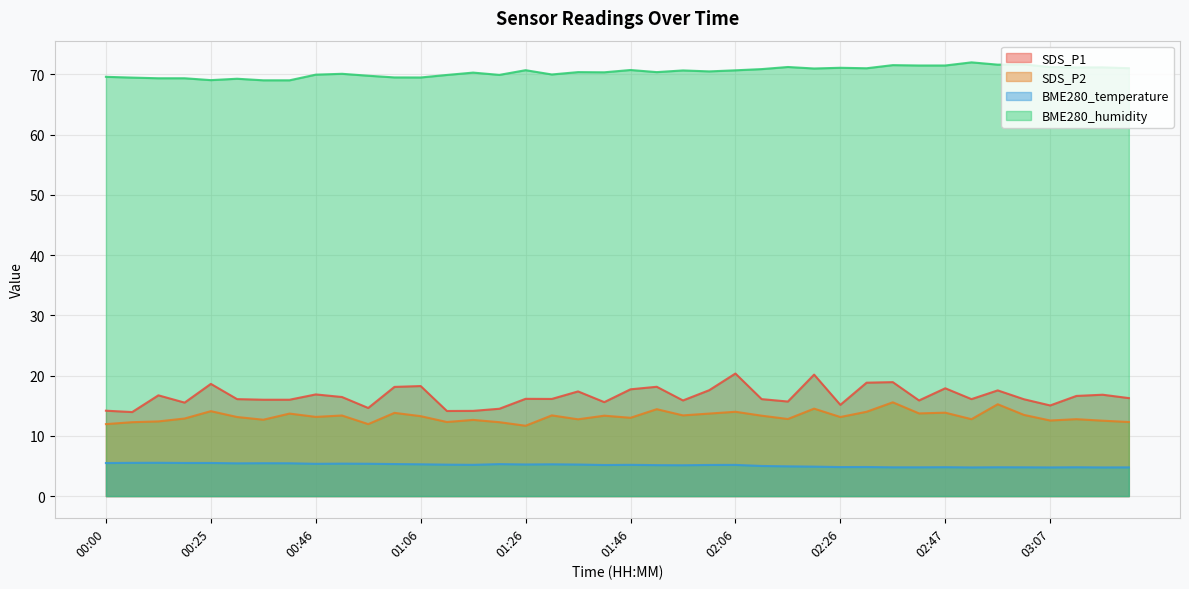

At which category is the sum across all series the highest?

02:36